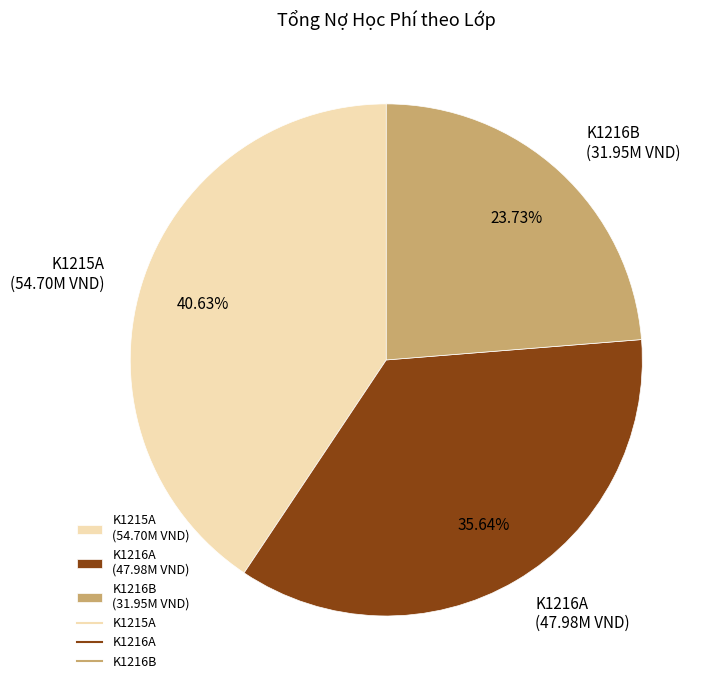

Do K1216B (31.95M VND) and K1216A (47.98M VND) together represent more than half of the pie?

Yes